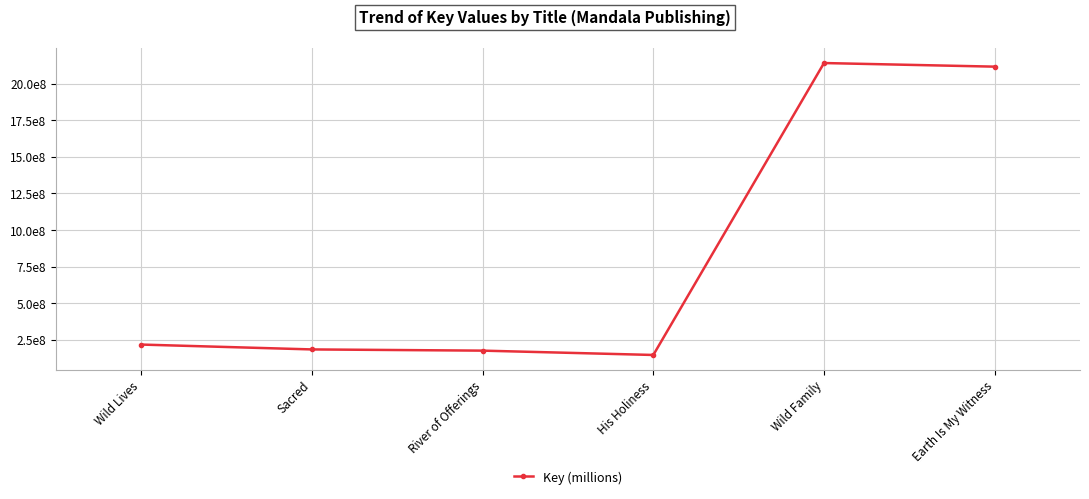

Does the chart have visible grid lines?

Yes